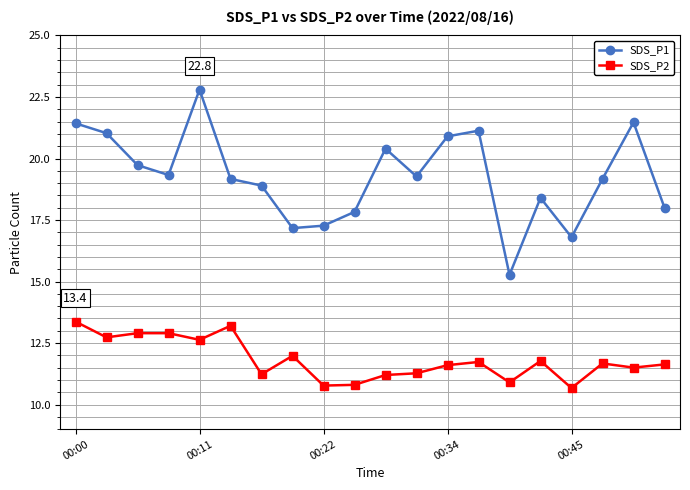

True or false: SDS_P1 has more than 0 points higher than both neighbors.

True